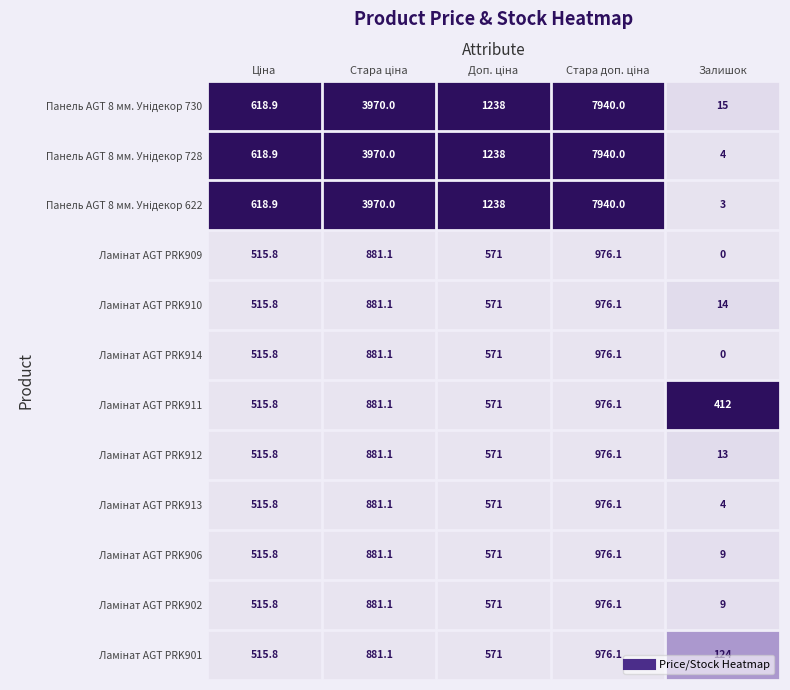

How many categories are shown in the chart?

5